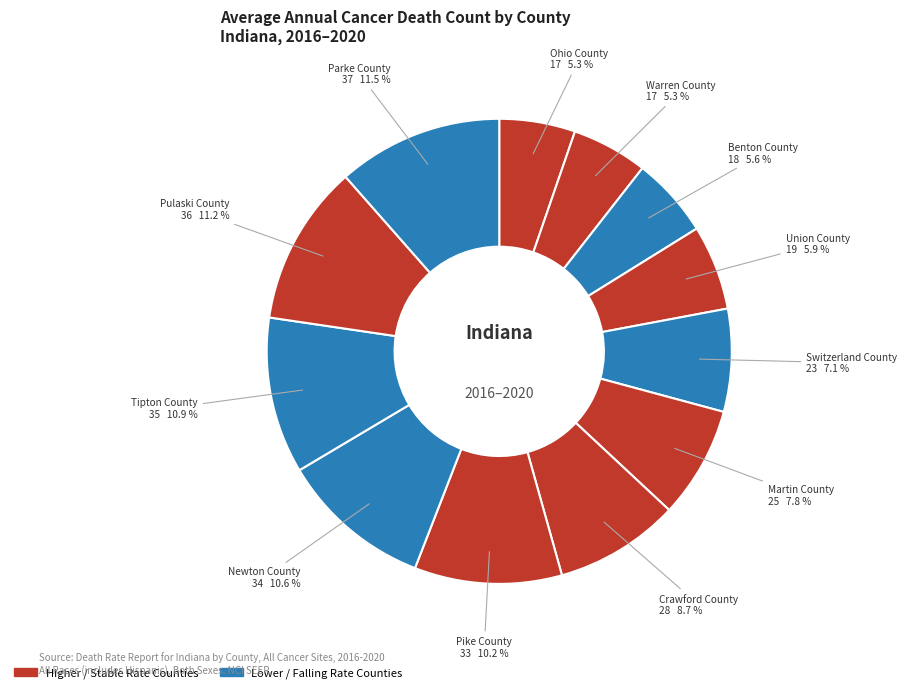

True or false: Martin County accounts for 8% of the total.

True